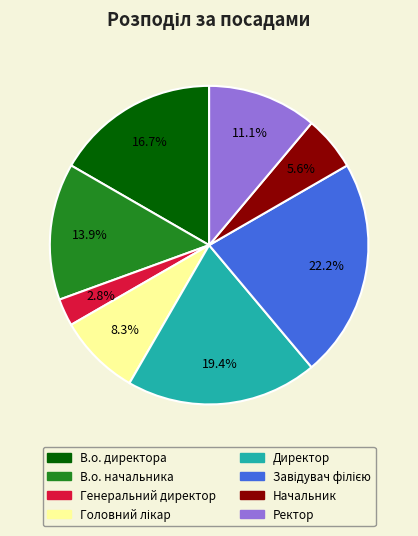

Which slice is the smallest?

Генеральний директор